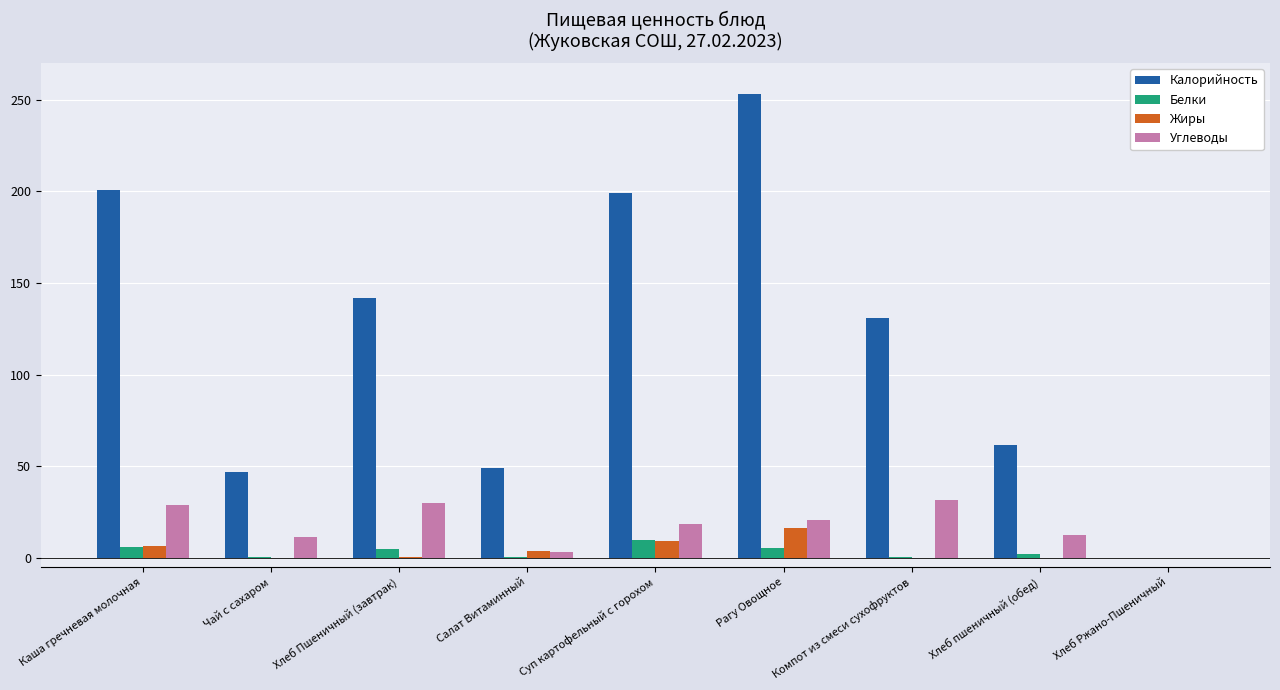

What is the maximum value shown in the chart?

253.0